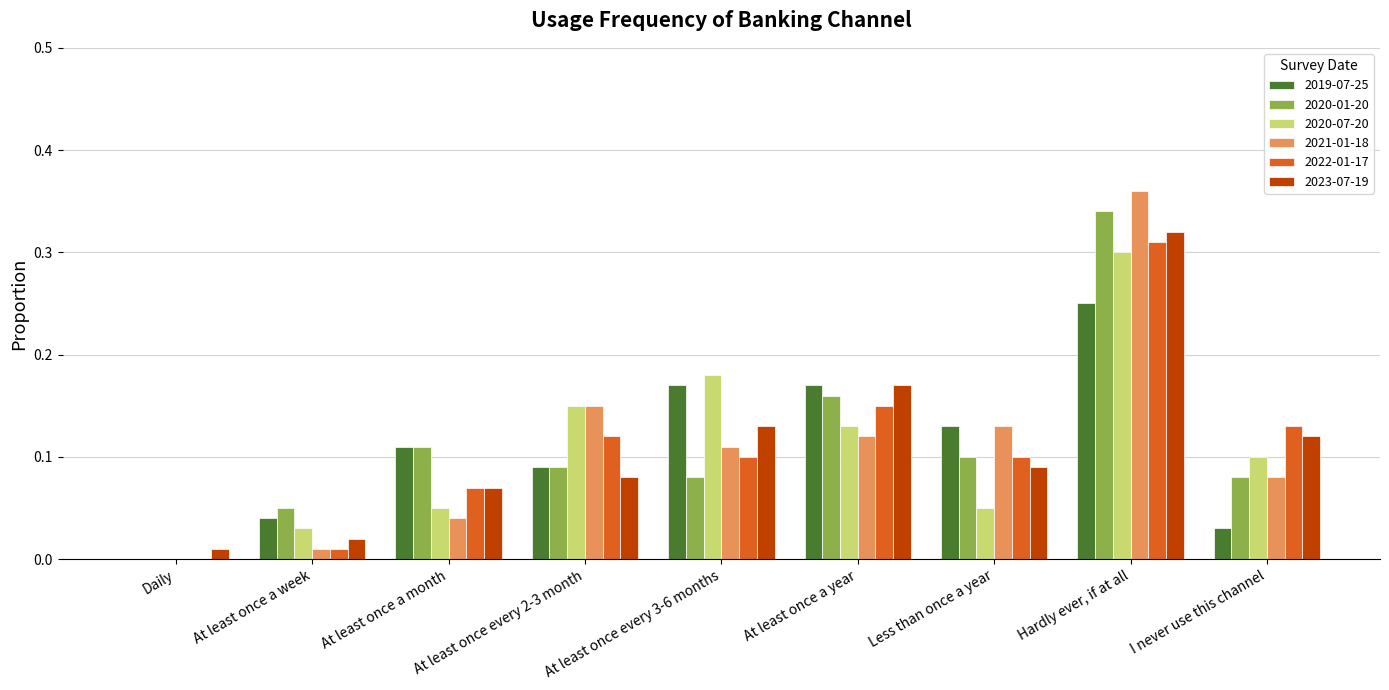

What is the sum of all 2023-07-19 values?

1.0